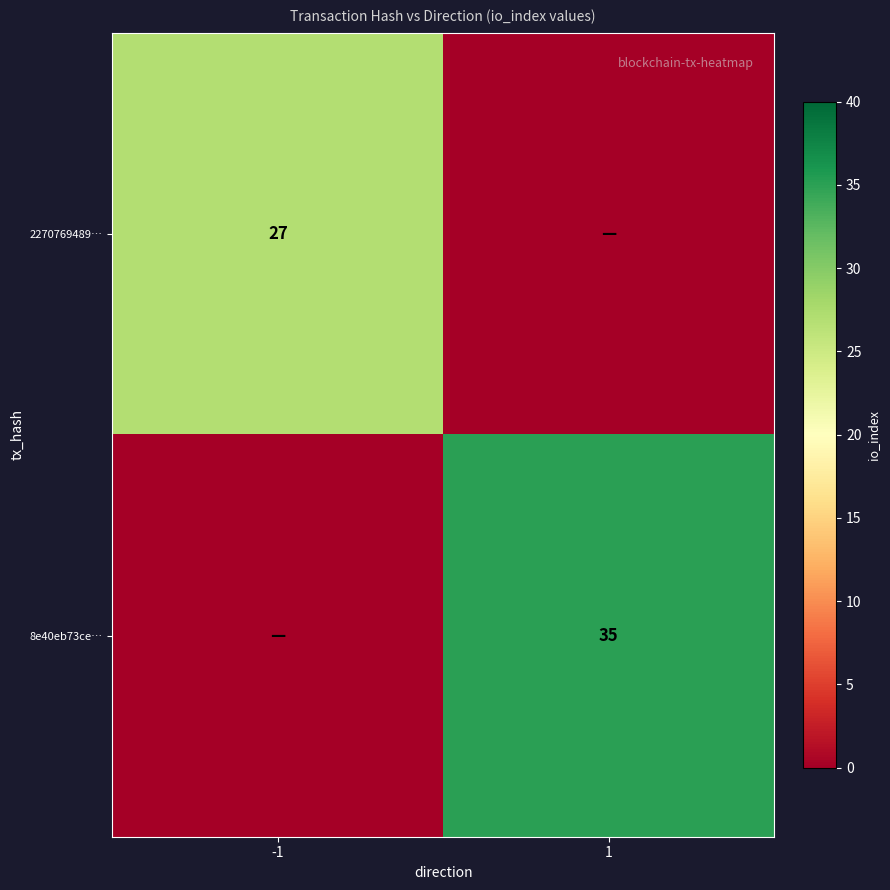

What is the spread (max minus min) of values at -1?

27